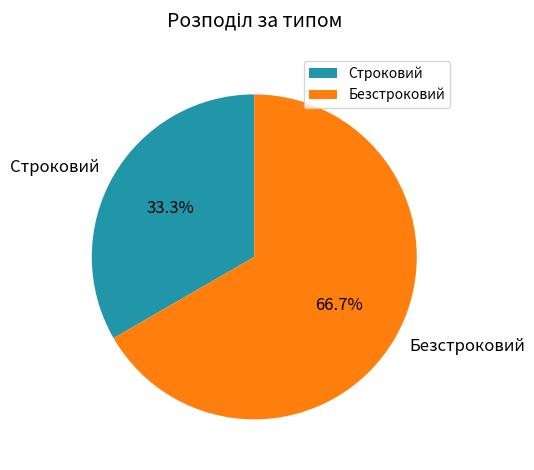

To the nearest percent, what is the difference between the Строковий and Безстроковий slice percentages?

33%